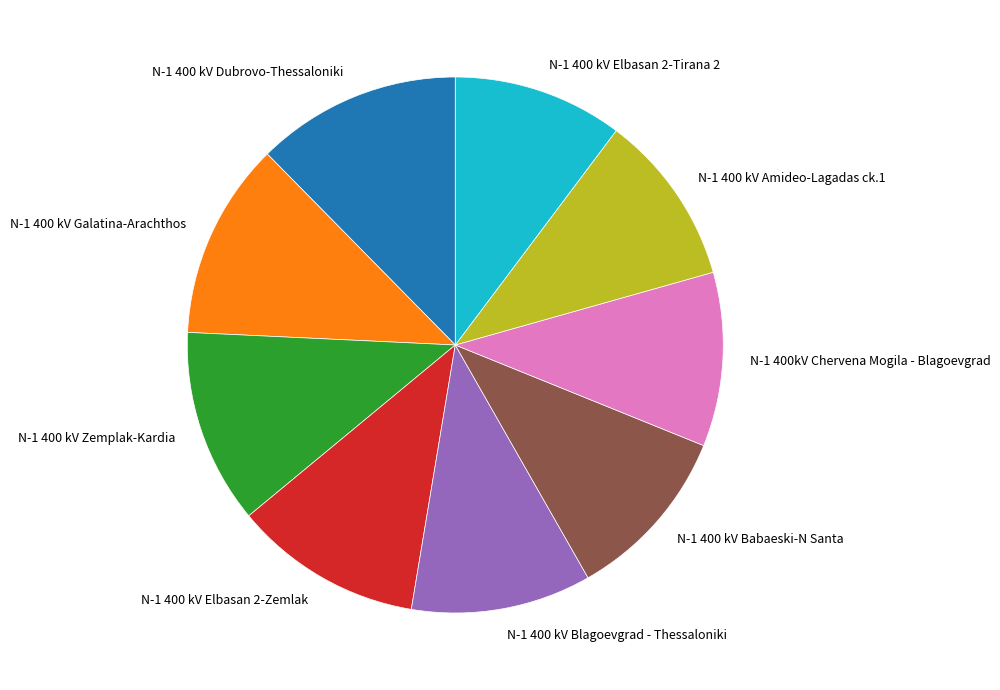

Which slice is the largest?

N-1 400 kV Dubrovo-Thessaloniki